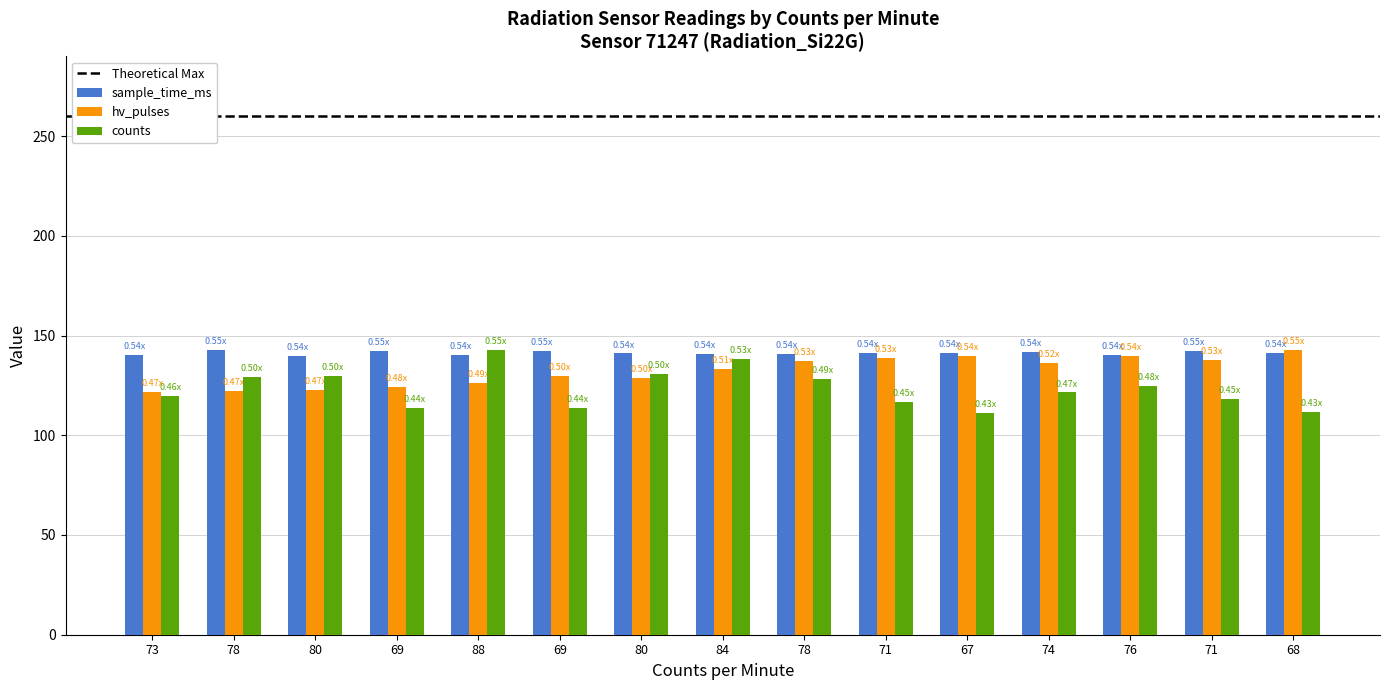

Reading right to left, what are all the values shown in this chart?

sample_time_ms: 141.1	142.4	140.0	141.6	141.2	141.2	140.5	141.0	141.0	142.2	140.0	142.1	139.8	143.0	140.5
hv_pulses: 143.0	137.9	139.6	136.2	139.6	138.7	137.0	133.2	128.9	129.8	126.4	124.2	122.9	122.1	121.7
counts: 111.7	118.2	124.7	121.5	111.0	116.9	128.0	138.4	130.6	113.6	143.0	113.6	129.9	129.3	119.5